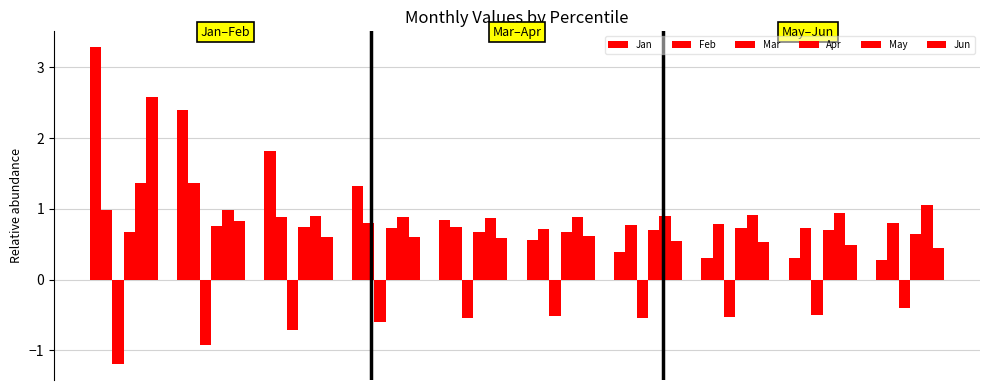

Count the number of categories in the chart.

10